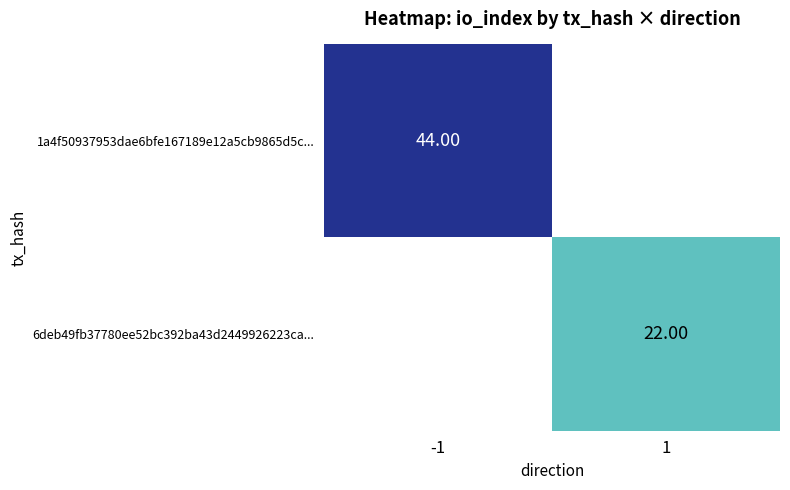

Is the value of 6deb49fb37780ee52bc392ba43d2449926223ca... at 1 greater than the value of 1a4f50937953dae6bfe167189e12a5cb9865d5c... at 1?

No